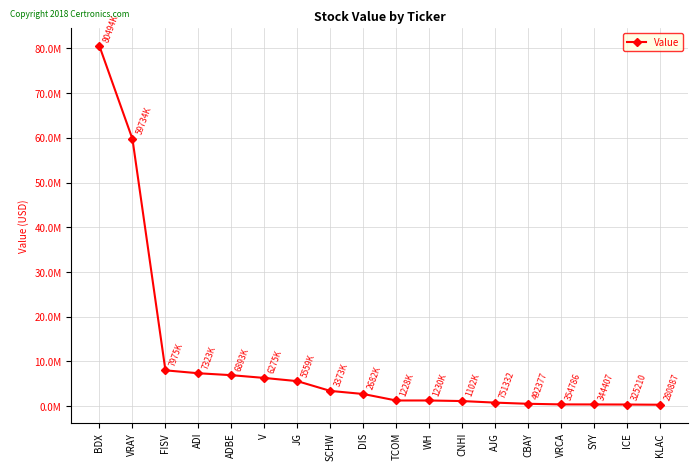

Does the chart have visible grid lines?

Yes